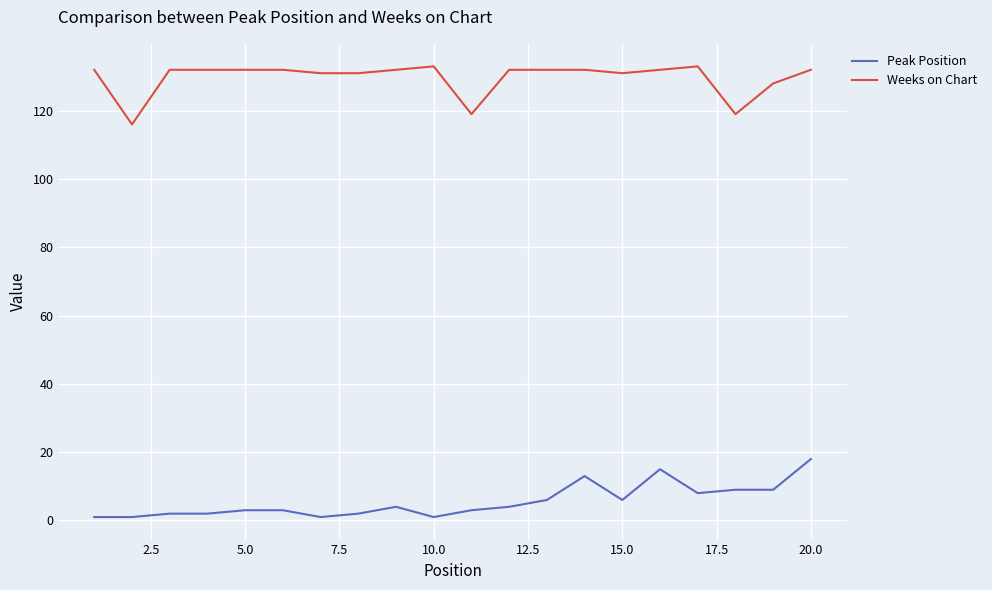

True or false: Peak Position and Weeks on Chart cross at least once.

False